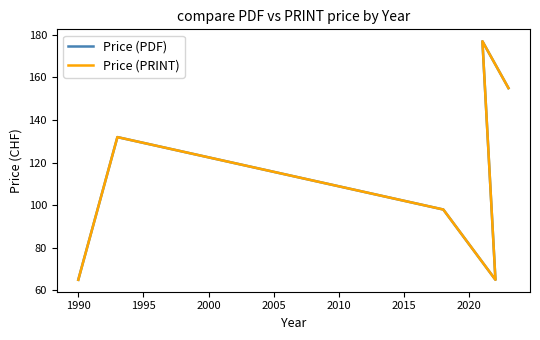

True or false: Price (PRINT) and Price (PDF) intersect in this chart.

False